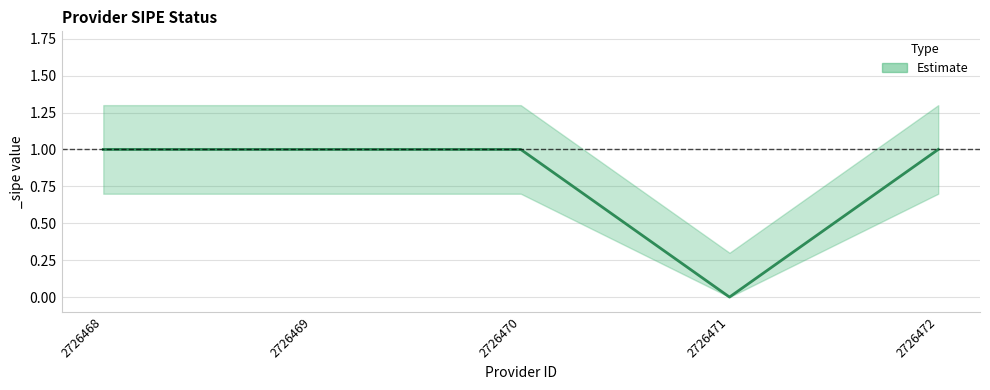

Count the values in the range 1 to 2.

4